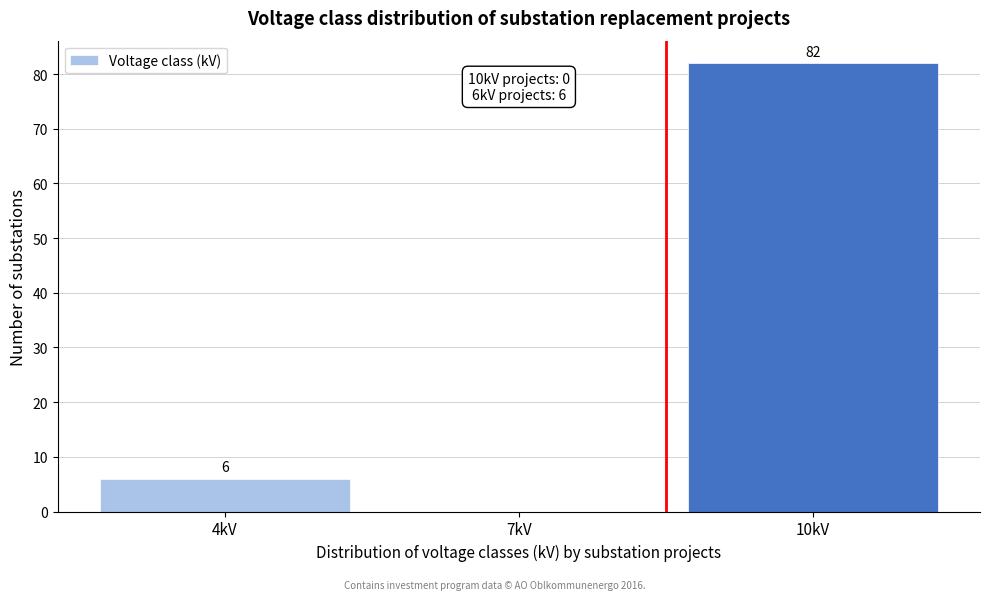

Reading left to right, transcribe all the data shown in this chart.

4kV=6	7kV=0	10kV=82